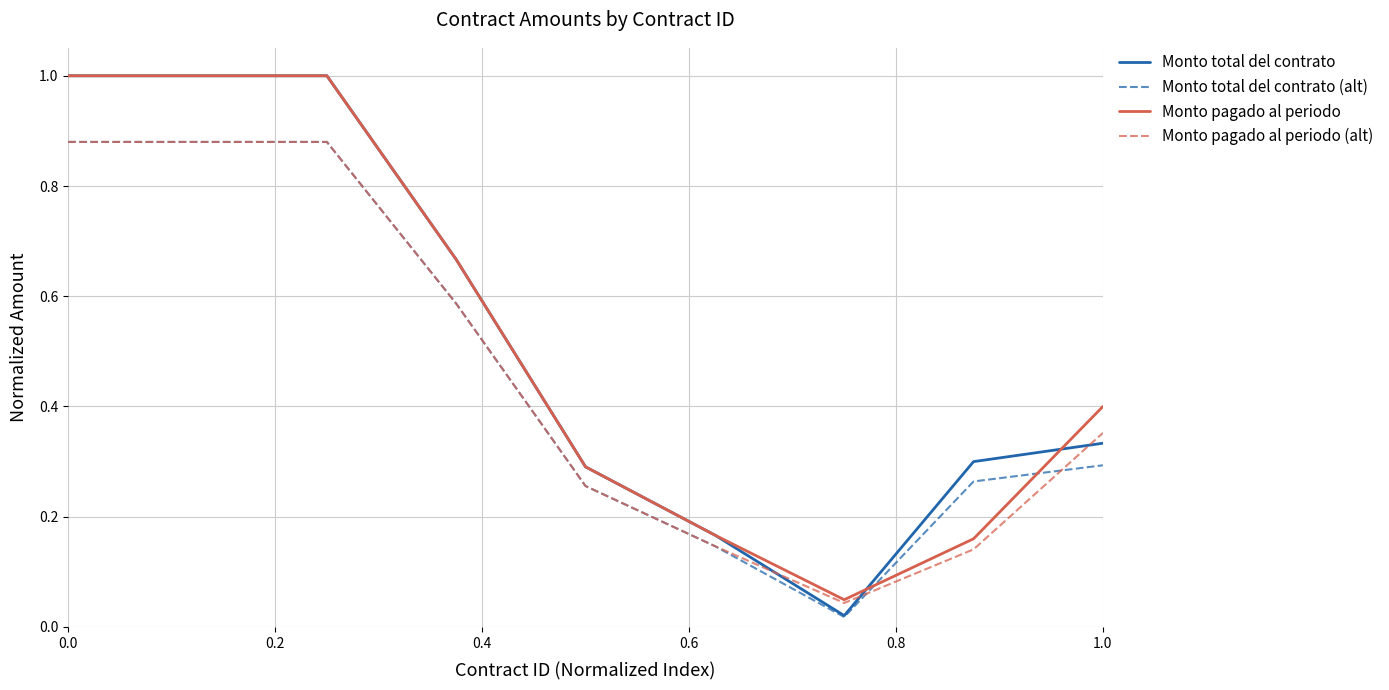

Which series has the widest spread of values?

Monto total del contrato